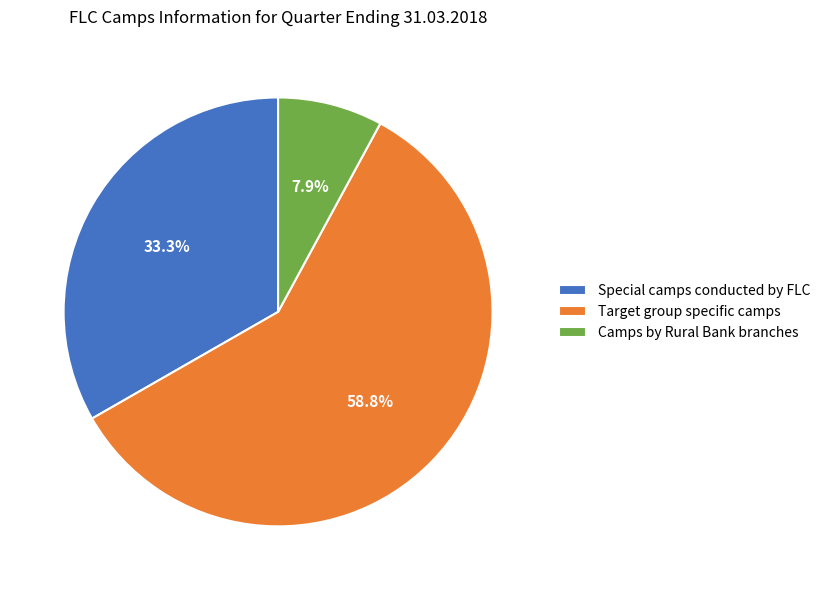

The Camps by Rural Bank branches slice represents 8% of the pie. True or false?

True